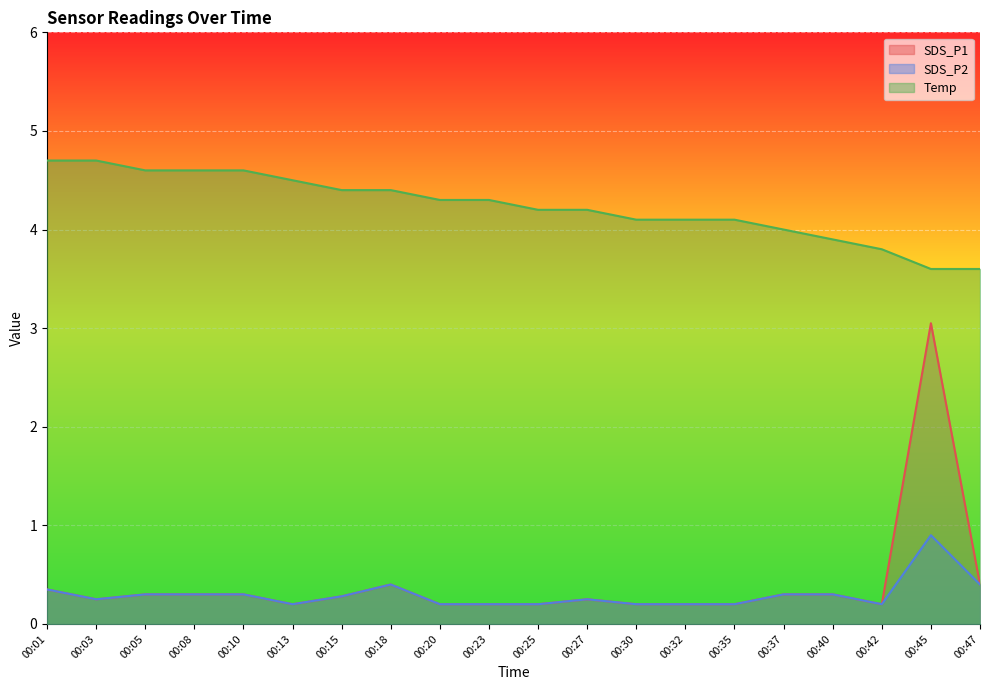

Reading left to right, what are all the values shown in this chart?

SDS_P1: 0.3	0.2	0.3	0.3	0.3	0.2	0.3	0.4	0.2	0.2	0.2	0.2	0.2	0.2	0.2	0.3	0.3	0.2	3.0	0.4
SDS_P2: 0.3	0.2	0.3	0.3	0.3	0.2	0.3	0.4	0.2	0.2	0.2	0.2	0.2	0.2	0.2	0.3	0.3	0.2	0.9	0.4
Temp: 4.7	4.7	4.6	4.6	4.6	4.5	4.4	4.4	4.3	4.3	4.2	4.2	4.1	4.1	4.1	4.0	3.9	3.8	3.6	3.6